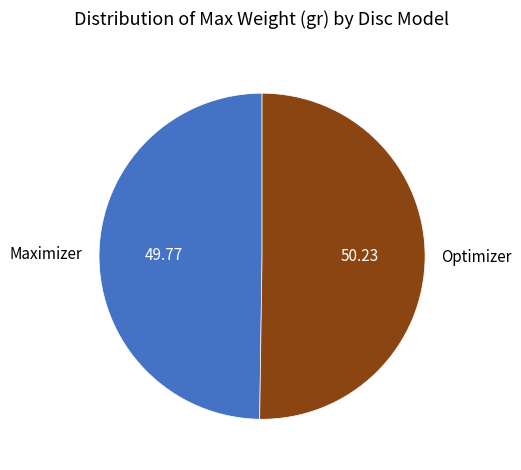

Approximately how many times larger is the value at Optimizer compared to Maximizer?

1.0